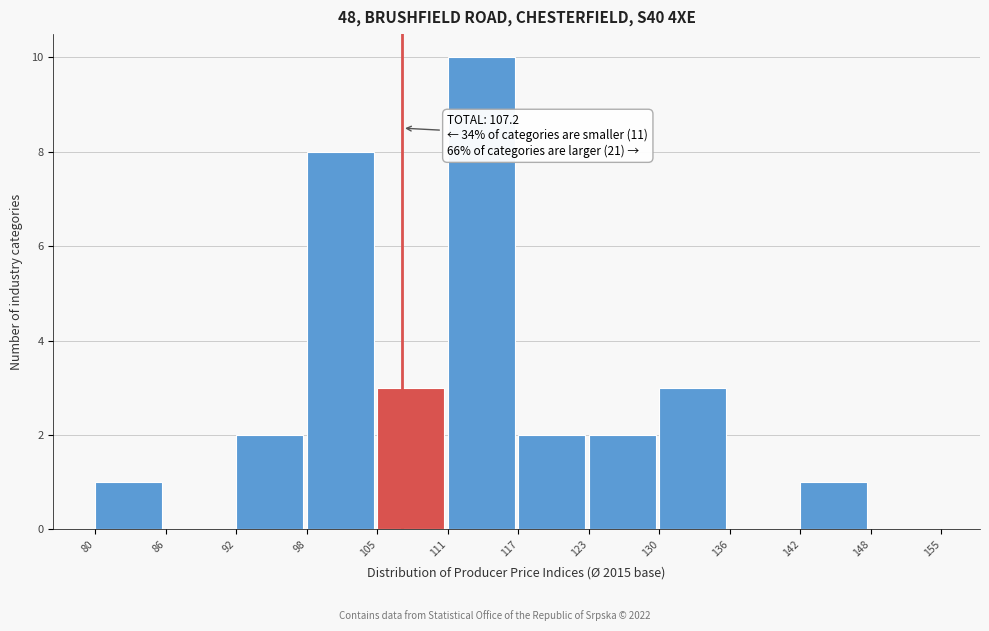

Which range on the x-axis has the tallest bar?

111 to 117